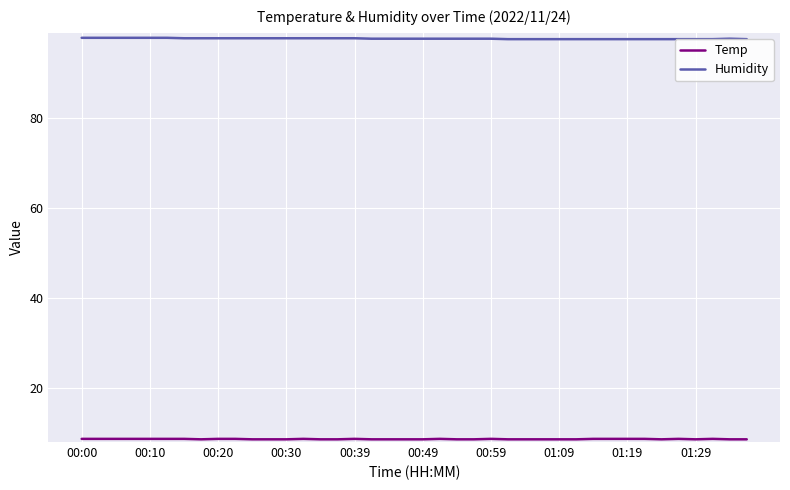

How many lines are shown in the chart?

2